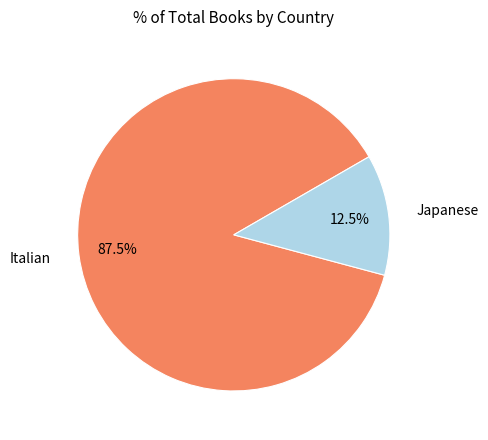

How many segments does this pie chart have?

2